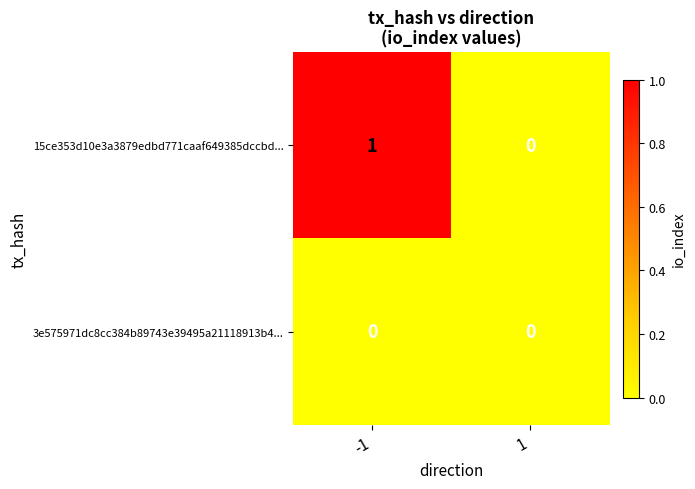

Between -1 and 1, which series saw the biggest shift?

15ce353d10e3a3879edbd771caaf649385dccbd...